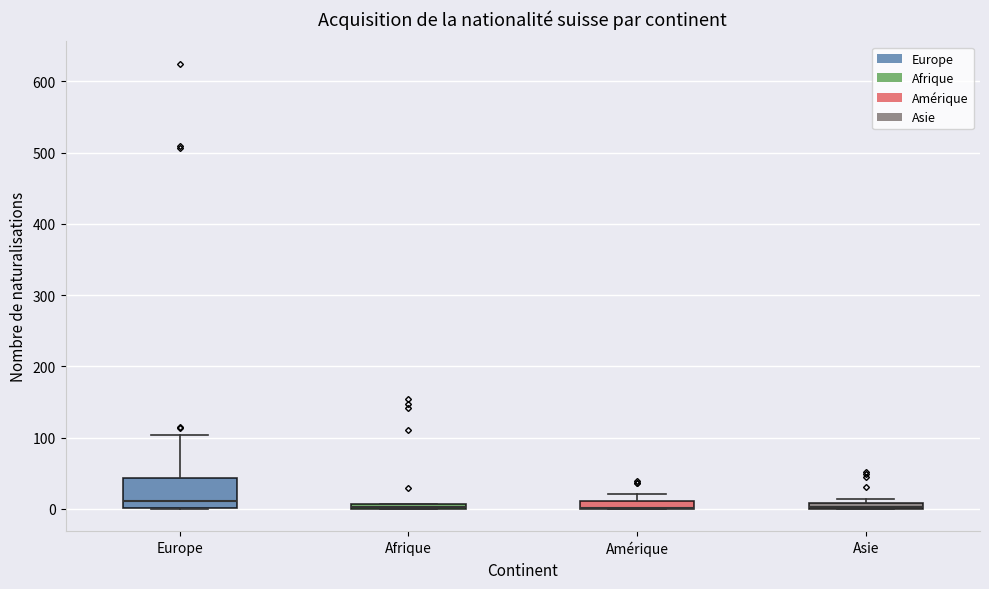

Where is the upper edge of the box for Asie on the y-axis? The values are not printed on the chart, so give them approximately, as read against the axis.

10